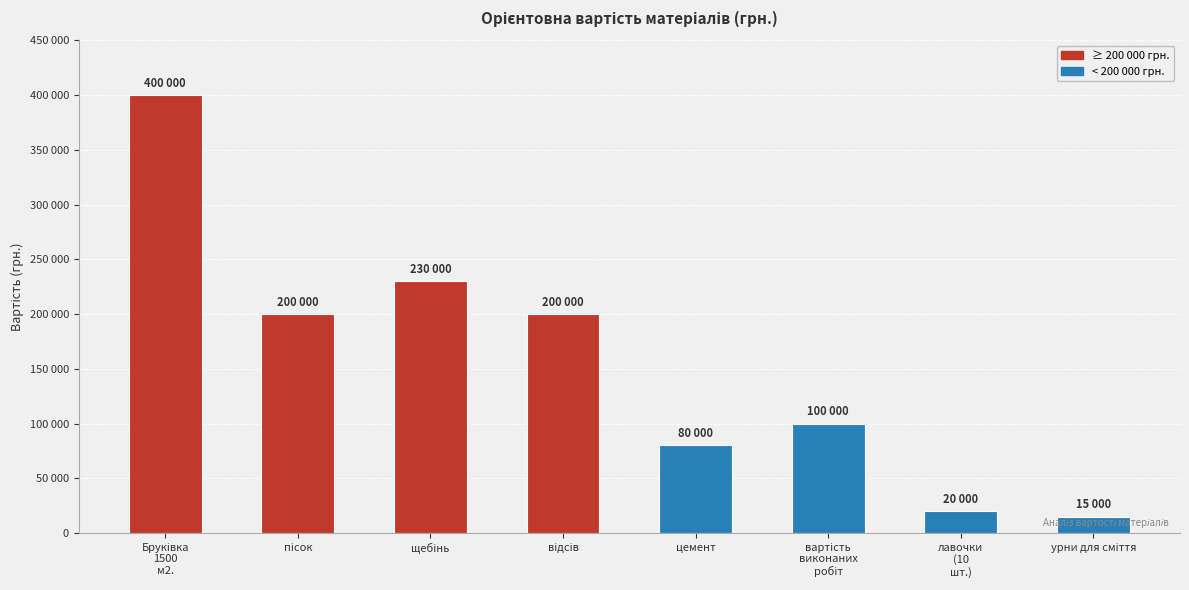

What is the label of the 6th bar from the right?

щебінь